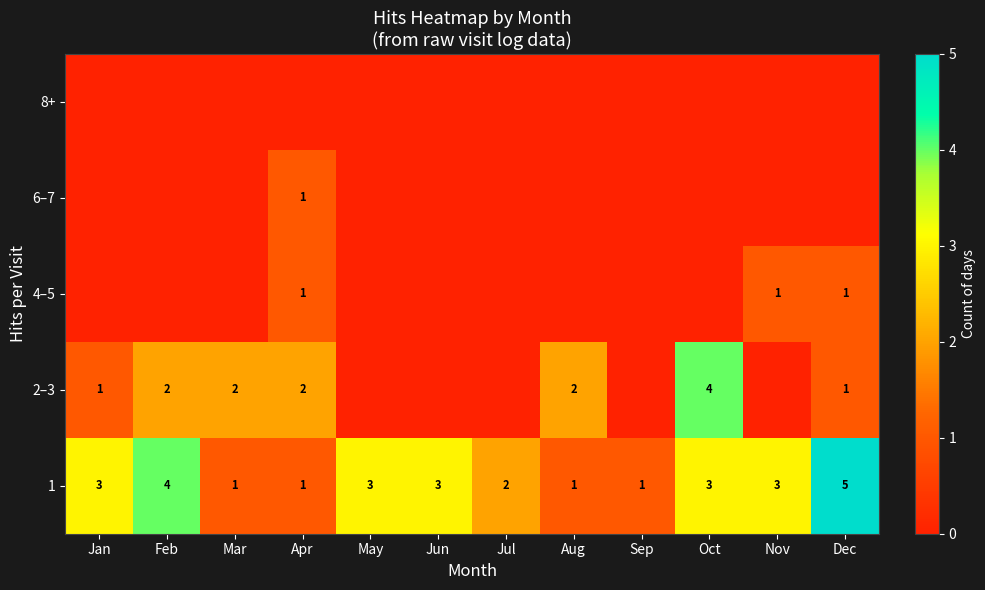

Which category has the highest value in the 1 series?

Dec